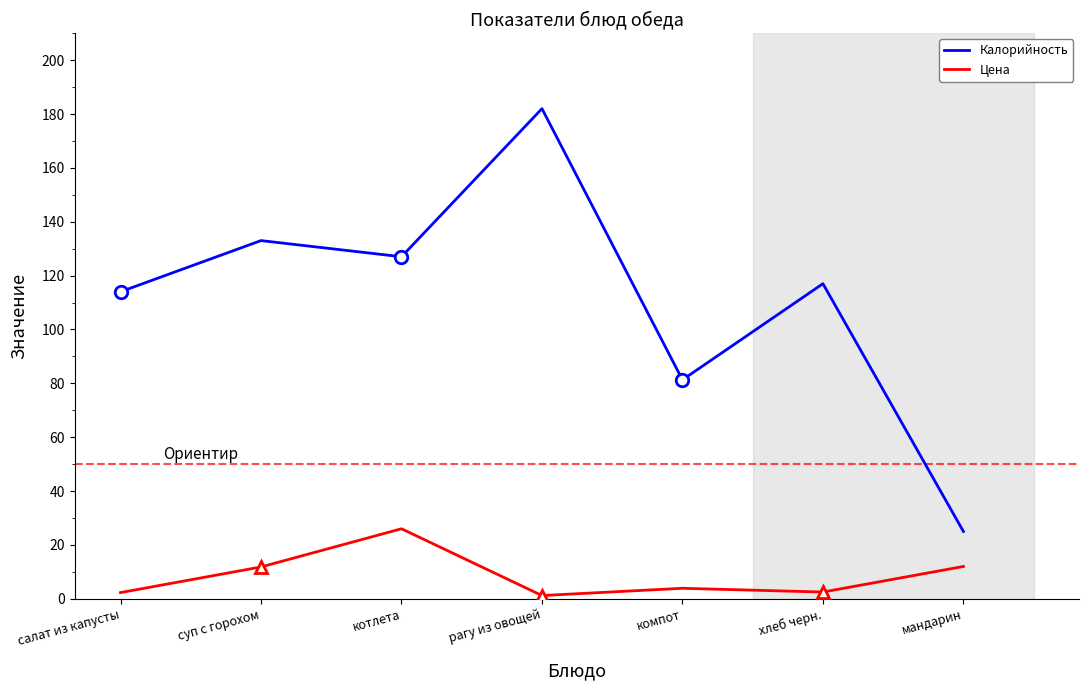

At which category does the chart reach its peak across all series?

рагу из овощей